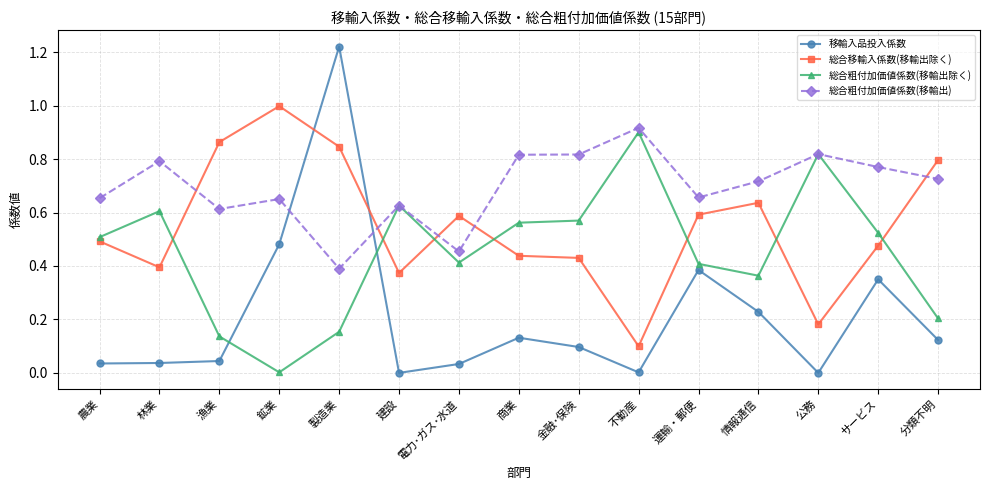

In 総合粗付加価値係数(移輸出除く), how many points are higher than both neighbors (excluding endpoints)?

4